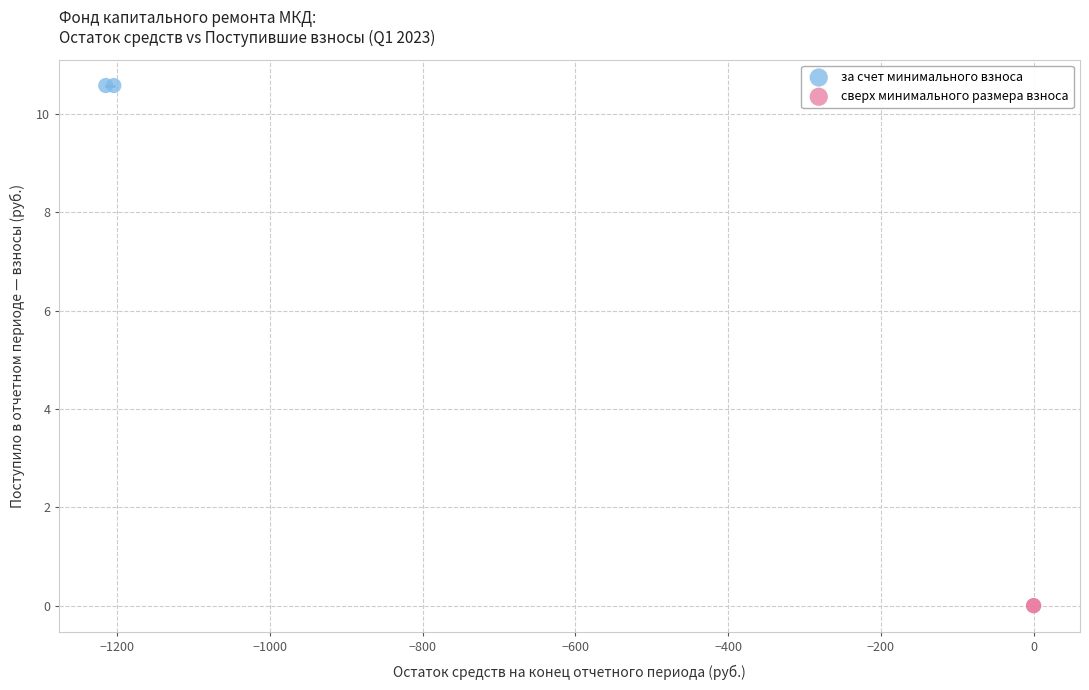

What are all the series names shown in the legend?

за счет минимального взноса, сверх минимального размера взноса